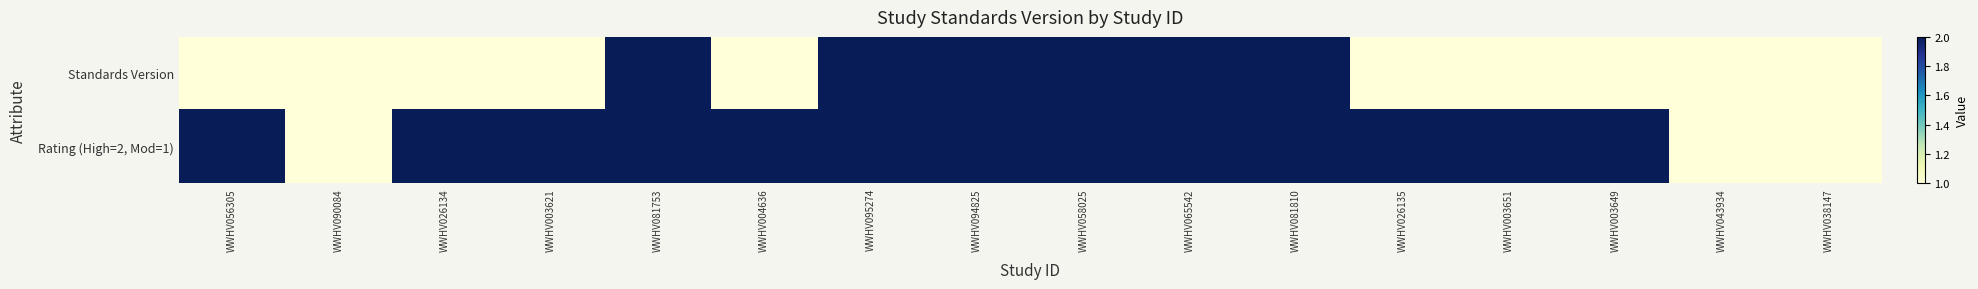

How many data points does each series have?

16